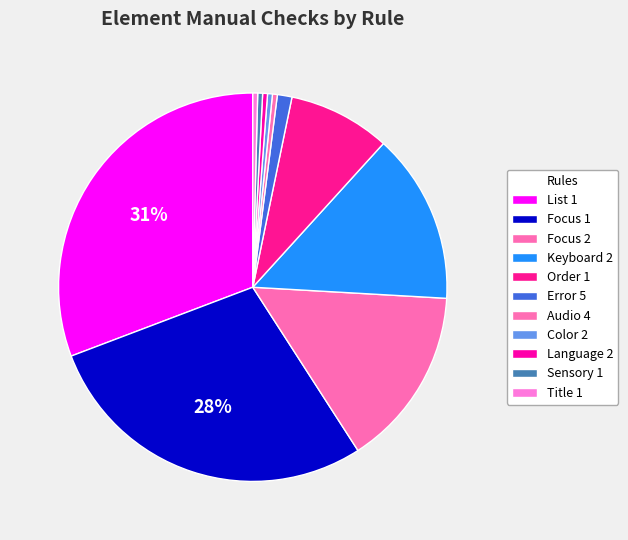

Combined, do Language 2 and Focus 2 account for over 50%?

No